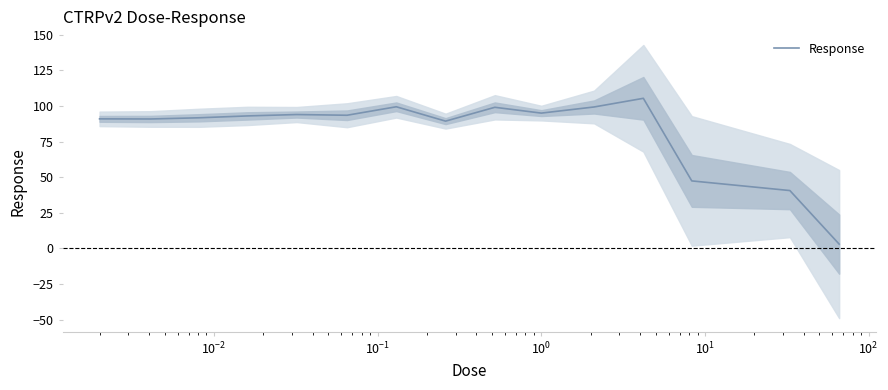

What is the highest value of the Response series?

105.4